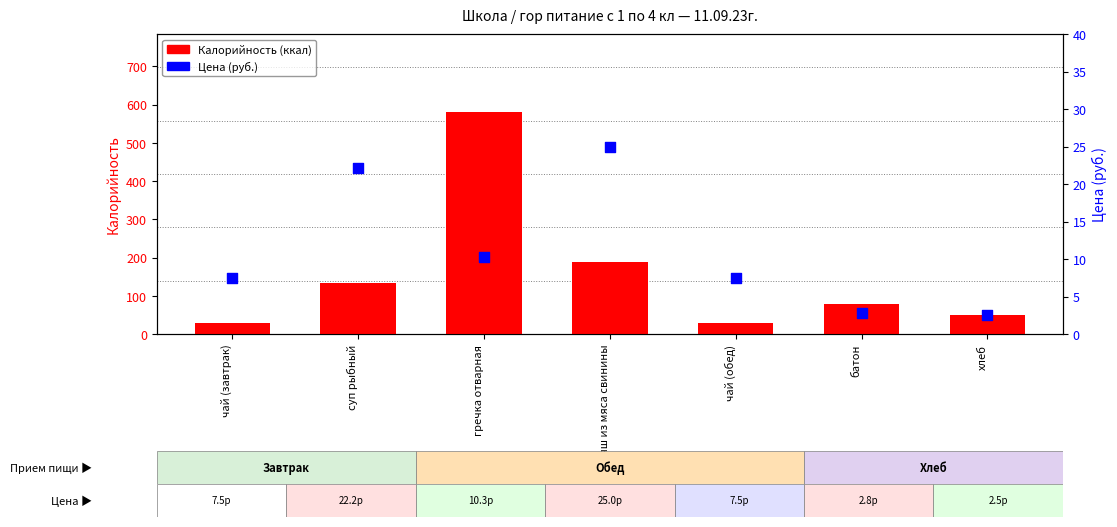

At how many categories does at least one series exceed 126?

3